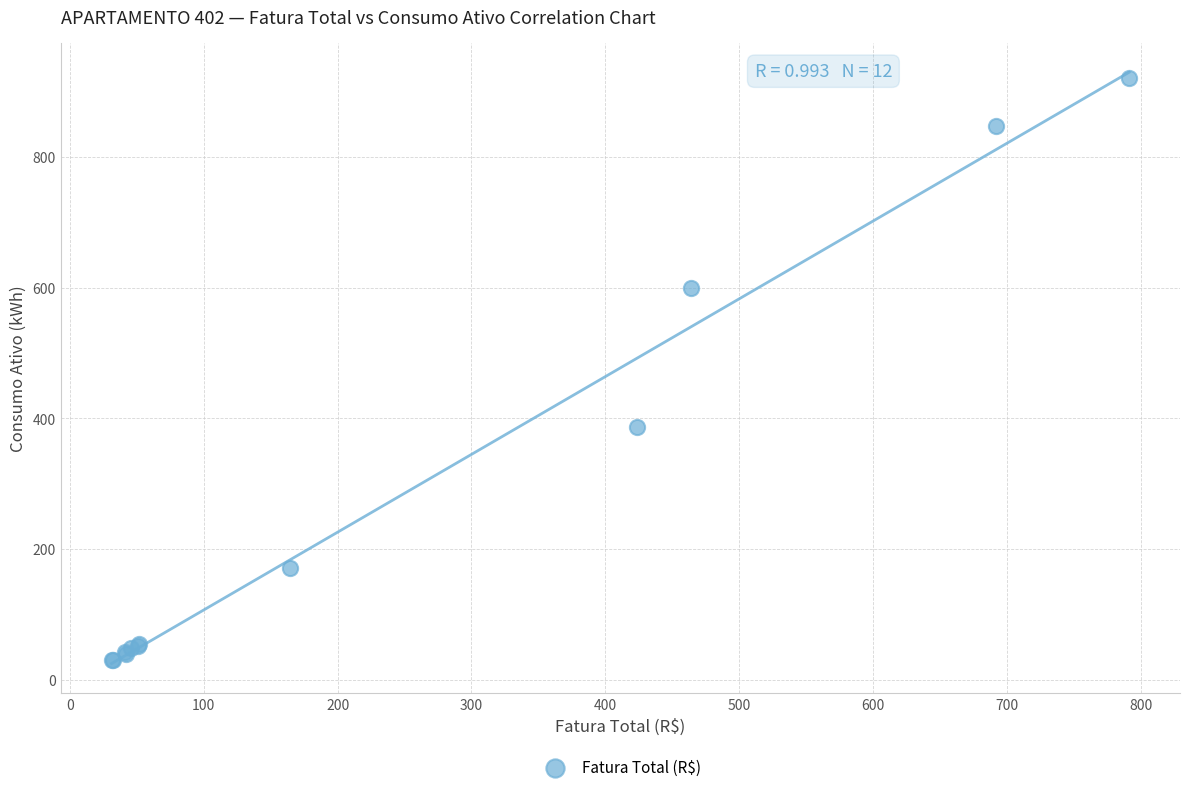

What Y value in the scatter plot is closest to 475?

387